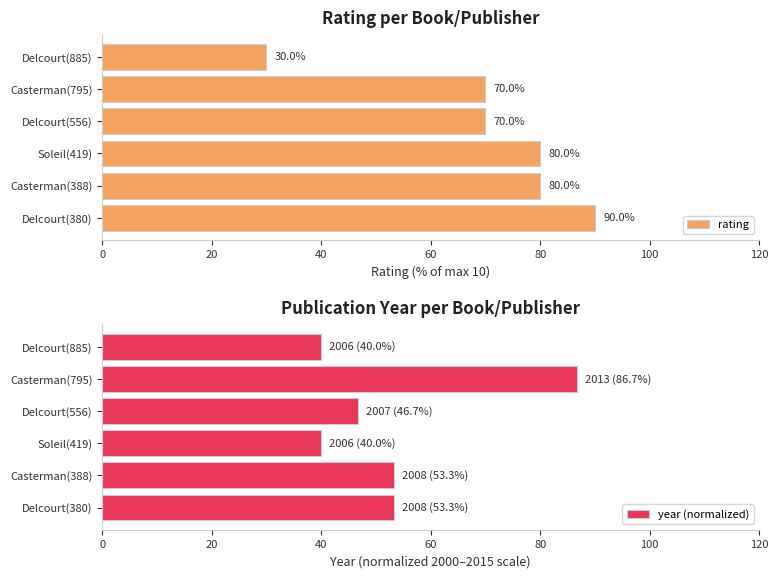

What is the difference between the second highest and minimum values in the rating series?

50